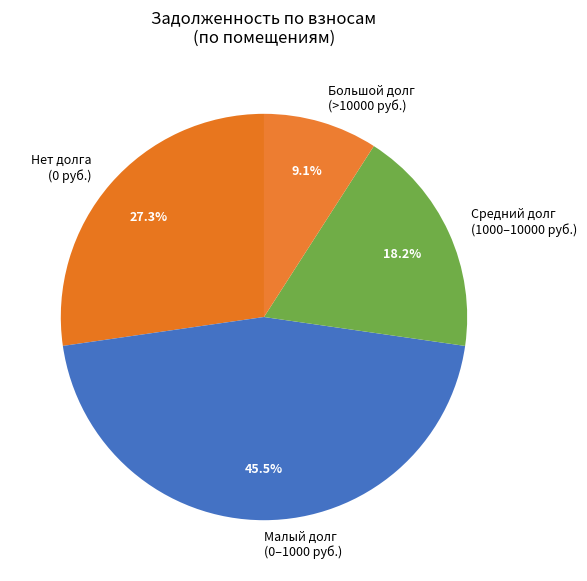

Which category has the smallest portion of the pie?

Большой долг (>10000 руб.)